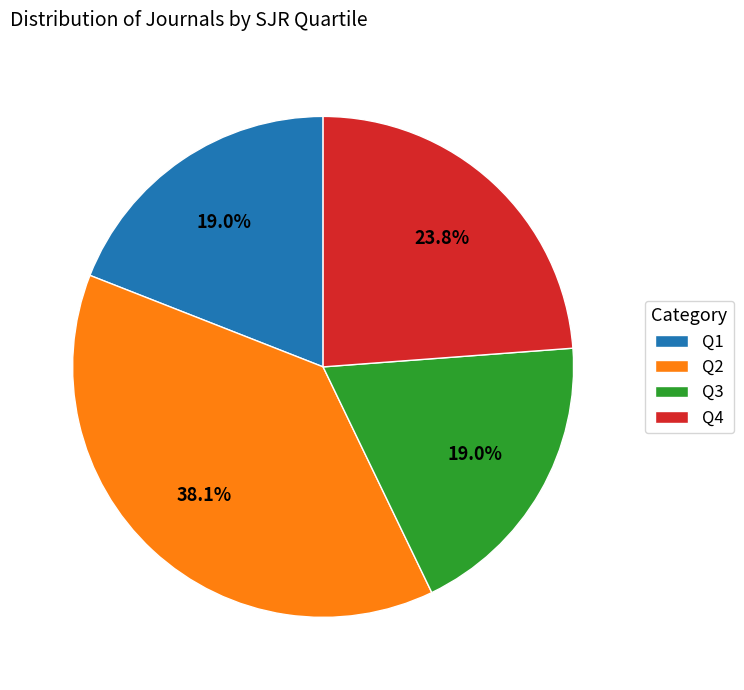

To the nearest percent, what portion does Q4 represent?

24%